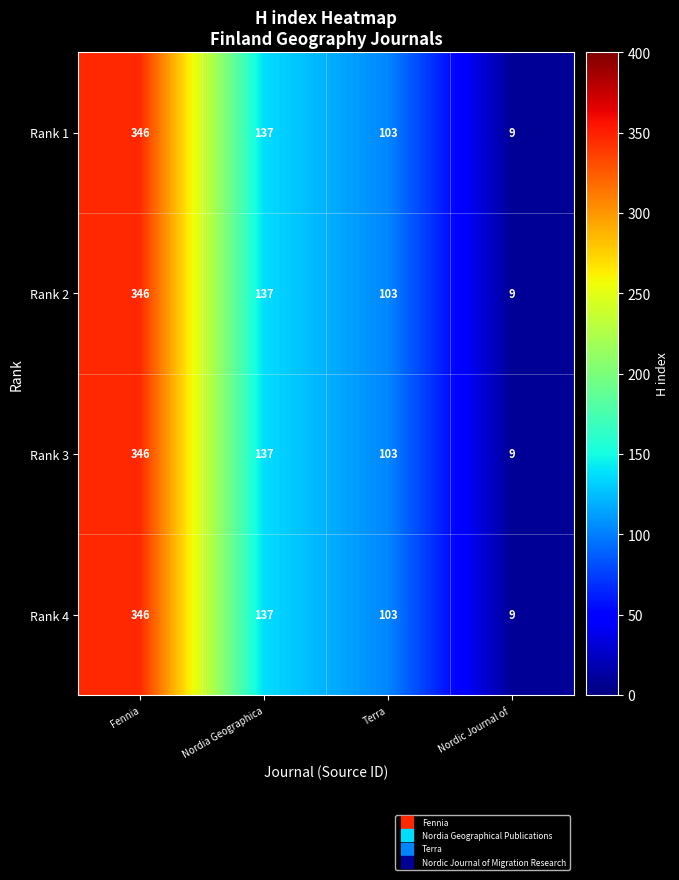

Is it true that Rank 1 equals 12 at Nordic Journal of ?

False